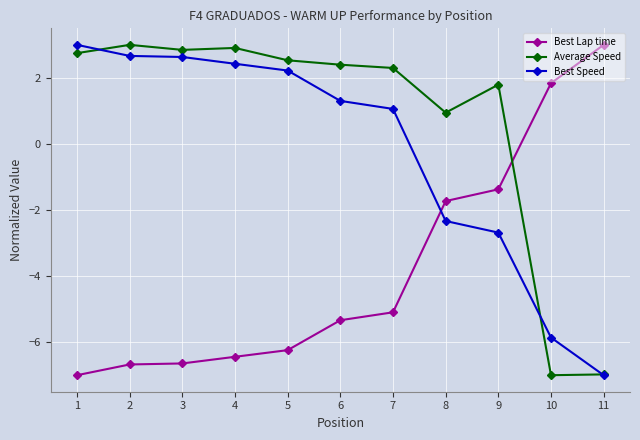

What is the highest value of the Best Lap time series?

3.0